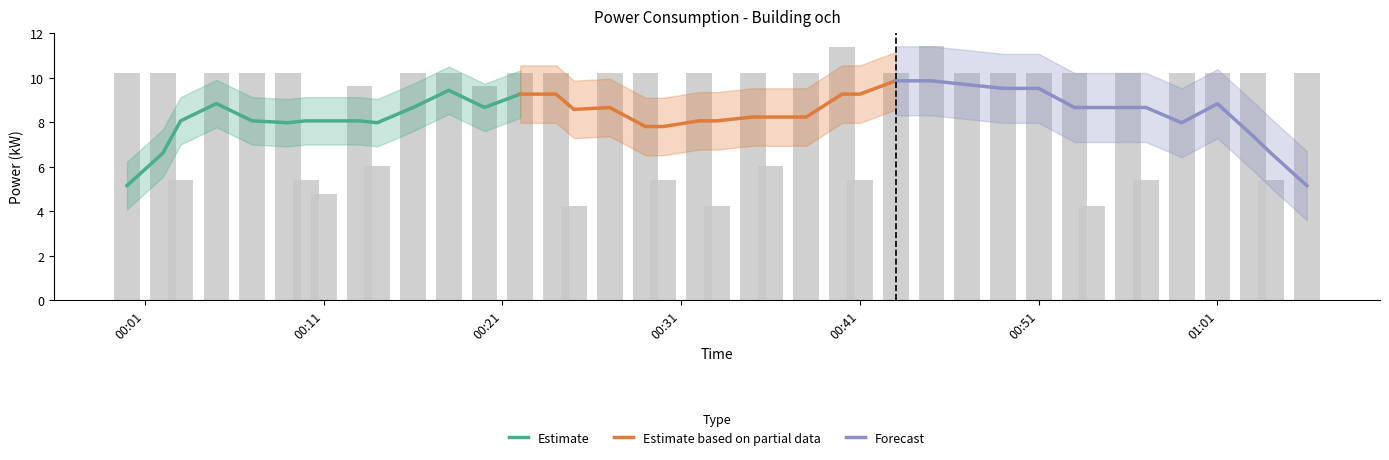

What is the lowest value of the Forecast series?

5.1